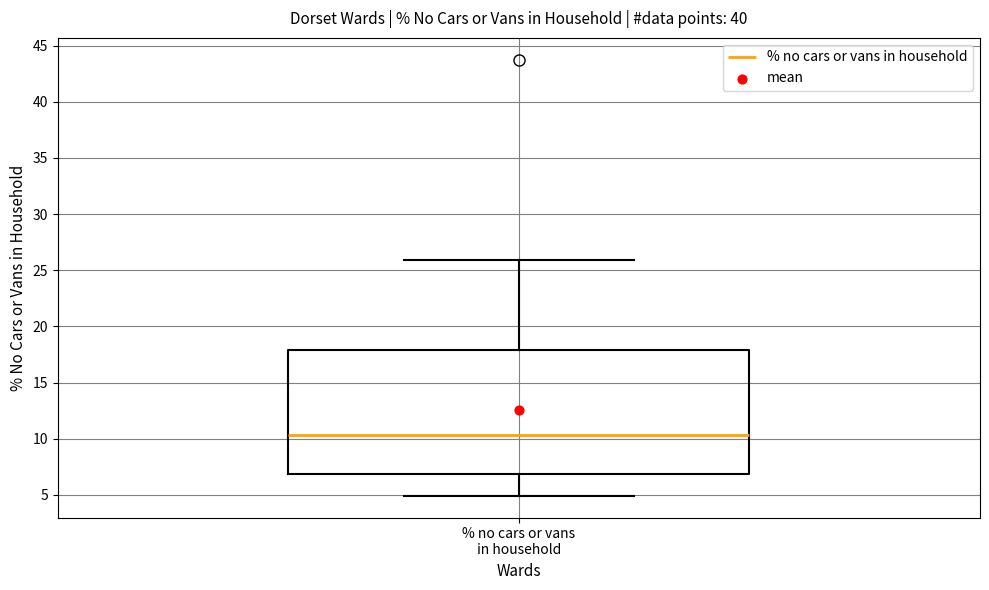

Where is the lower edge of the box for % no cars or vans in household on the y-axis? The values are not printed on the chart, so give them approximately, as read against the axis.

7.0